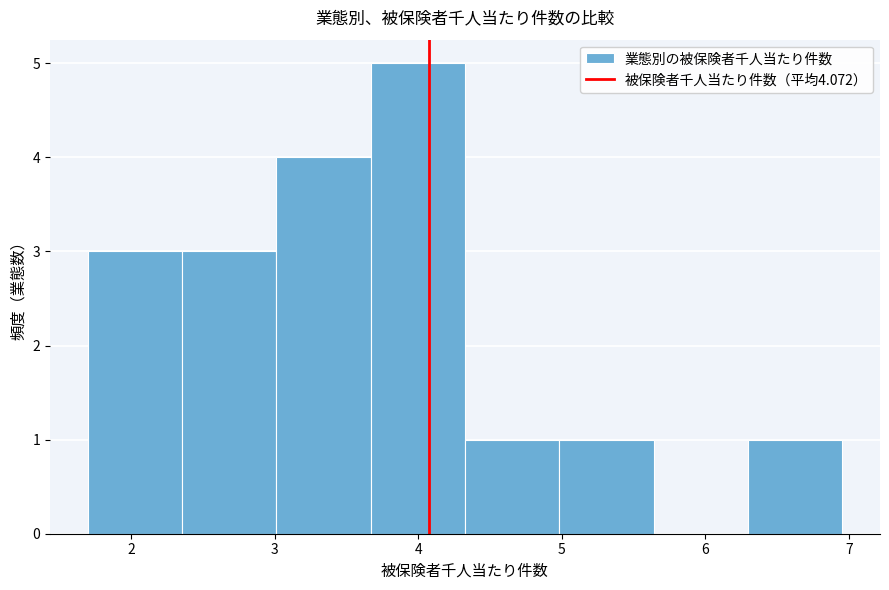

Reading left to right, transcribe this chart: for each bar, give the range it covers on the x-axis and its height. Neither the bar edges nor the heights are printed on the chart, so give them approximately, as read against the axes.

1.7 to 2.4: 3
2.4 to 3.0: 3
3.0 to 3.7: 4
3.7 to 4.3: 5
4.3 to 5.0: 1
5.0 to 5.6: 1
5.6 to 6.3: 0
6.3 to 7.0: 1